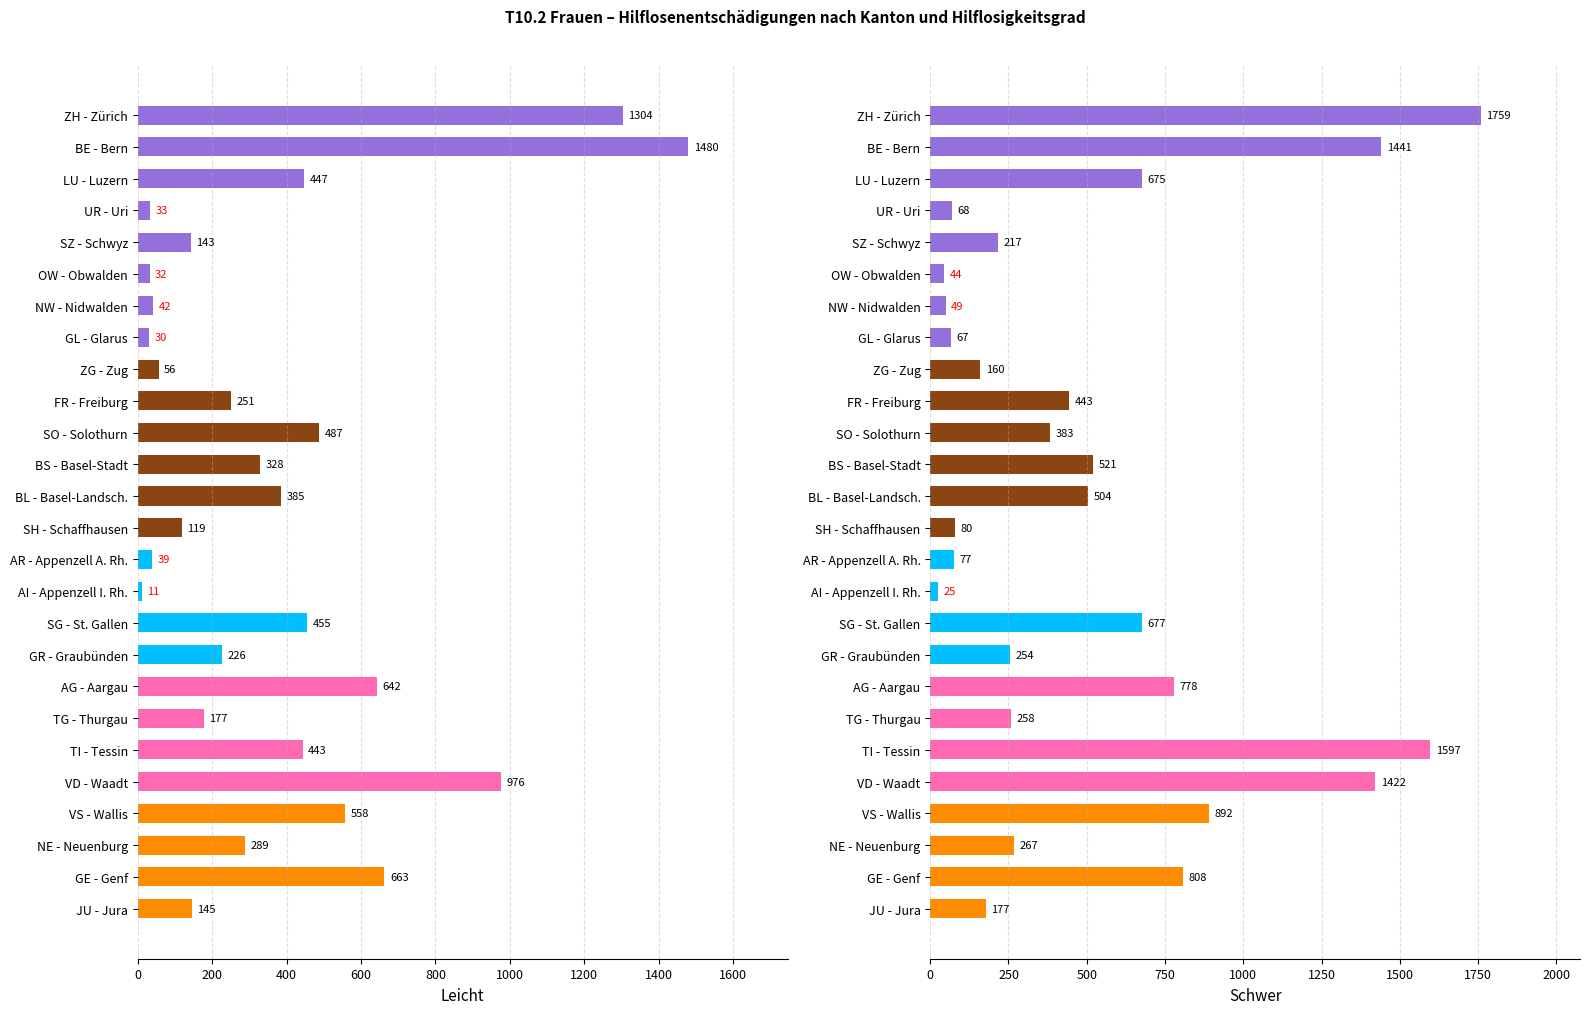

Which series changed the most between UR - Uri and AG - Aargau?

Schwer